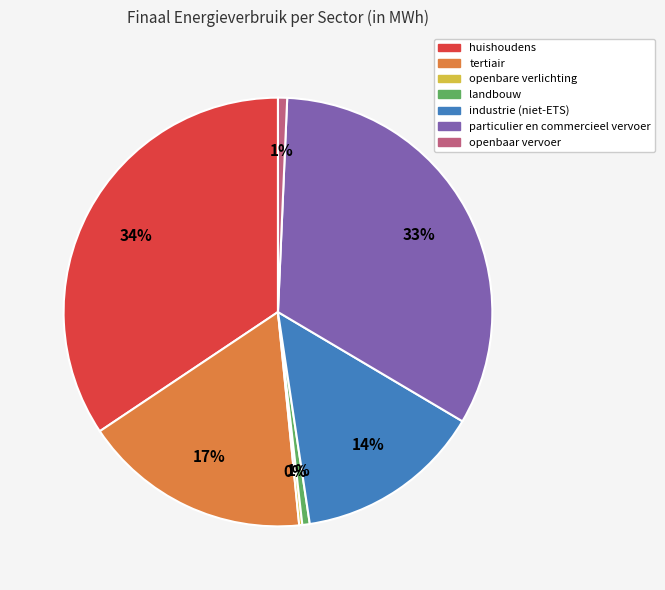

Combined, do particulier en commercieel vervoer and industrie (niet-ETS) account for over 50%?

No